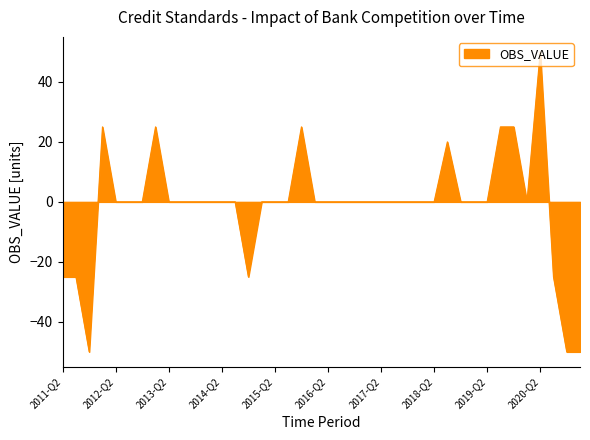

Does the chart have visible grid lines?

No